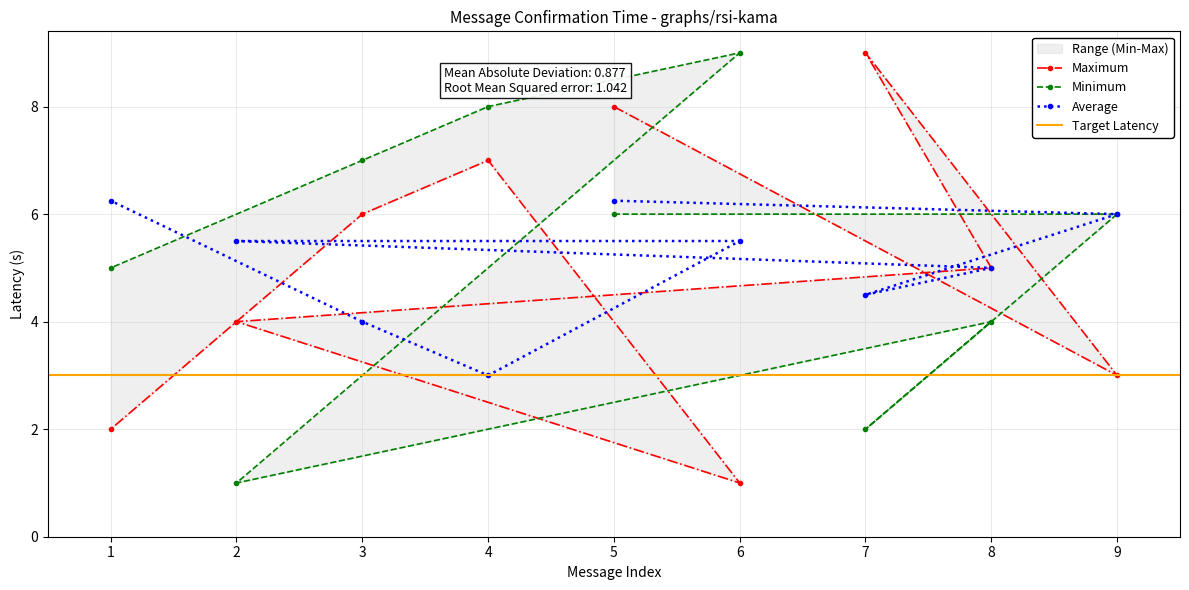

What is the value of the Average point at the 8th from the left?

5.0